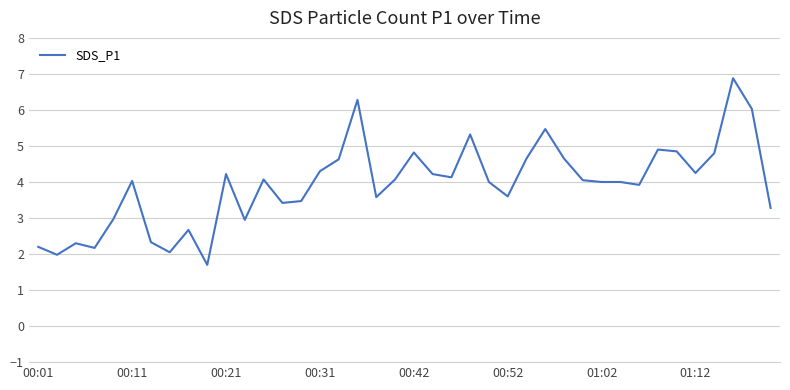

What is the maximum value shown in the chart?

6.9